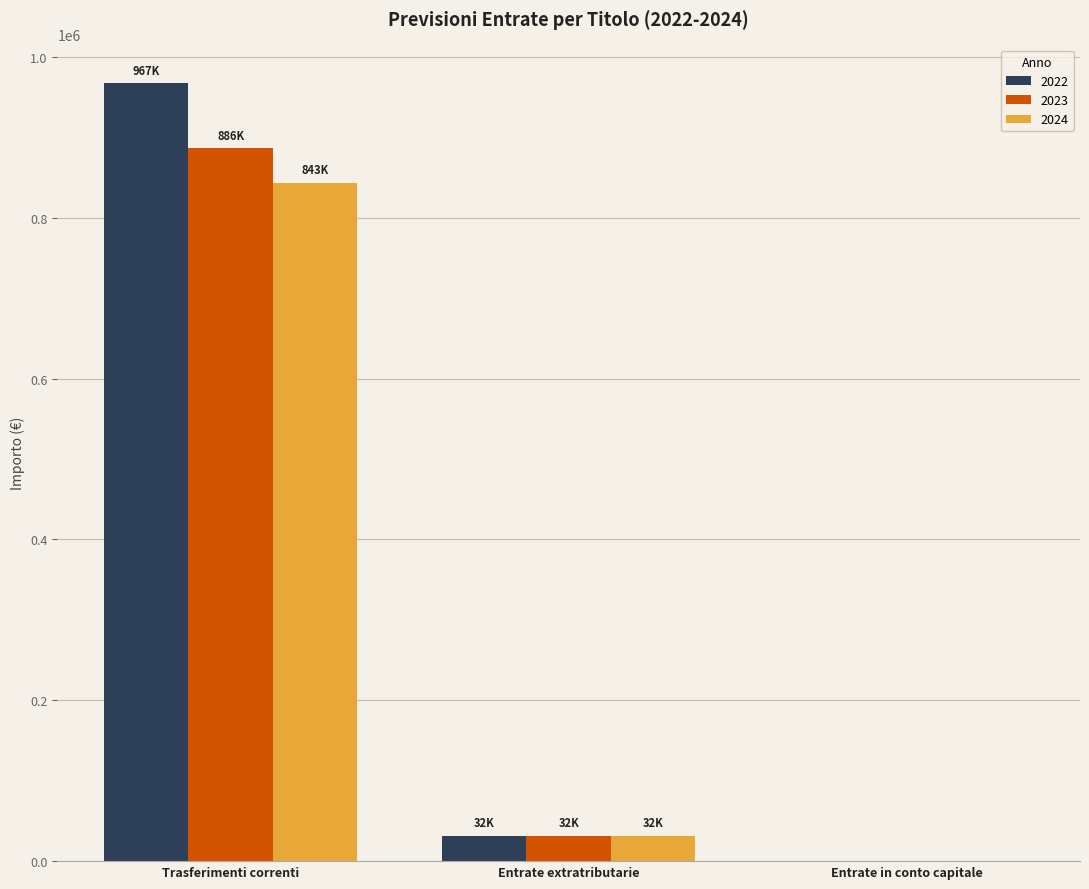

What are all the series names shown in the legend?

2022, 2023, 2024